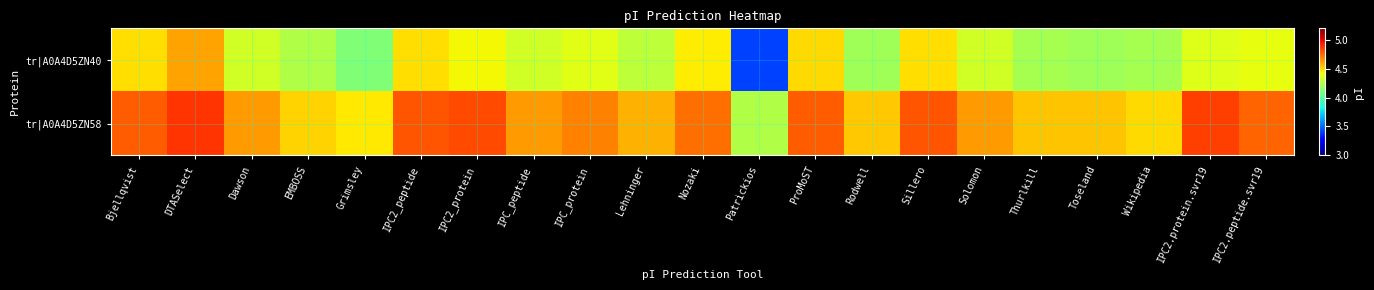

Reading left to right, list all the values displayed in this chart.

tr|A0A4D5ZN40: Bjellqvist=4.5	DTASelect=4.6	Dawson=4.3	EMBOSS=4.2	Grimsley=4.1	IPC2_peptide=4.5	IPC2_protein=4.4	IPC_peptide=4.3	IPC_protein=4.4	Lehninger=4.3	Nozaki=4.4	Patrickios=3.4	ProMoST=4.5	Rodwell=4.2	Sillero=4.5	Solomon=4.3	Thurlkill=4.2	Toseland=4.2	Wikipedia=4.2	IPC2.protein.svr19=4.4	IPC2.peptide.svr19=4.4
tr|A0A4D5ZN58: Bjellqvist=4.8	DTASelect=4.9	Dawson=4.6	EMBOSS=4.5	Grimsley=4.5	IPC2_peptide=4.8	IPC2_protein=4.8	IPC_peptide=4.6	IPC_protein=4.7	Lehninger=4.6	Nozaki=4.7	Patrickios=4.2	ProMoST=4.8	Rodwell=4.5	Sillero=4.8	Solomon=4.6	Thurlkill=4.5	Toseland=4.5	Wikipedia=4.5	IPC2.protein.svr19=4.9	IPC2.peptide.svr19=4.8